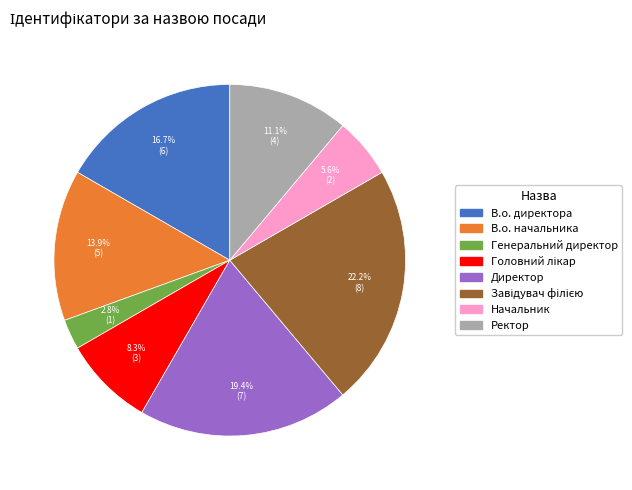

Approximately how many times larger is the value at В.о. начальника compared to Начальник?

2.5